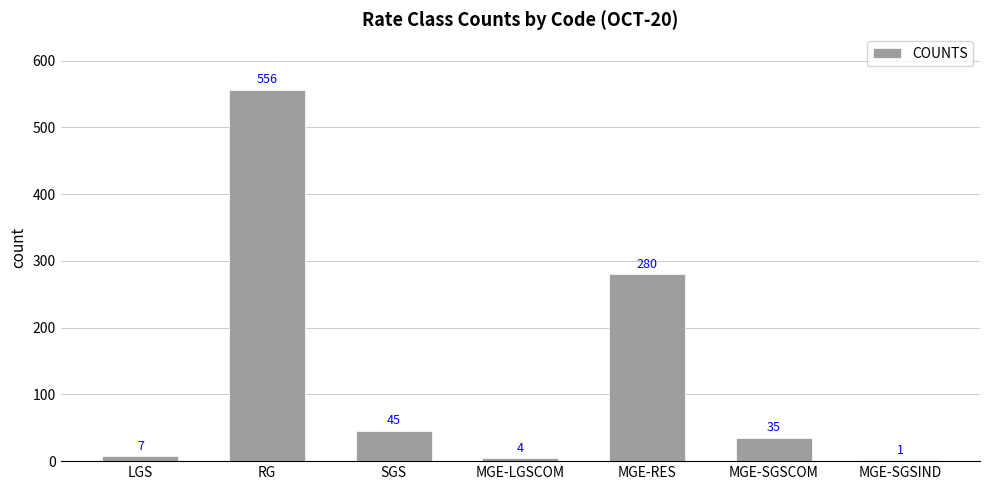

Are the bars horizontal?

No